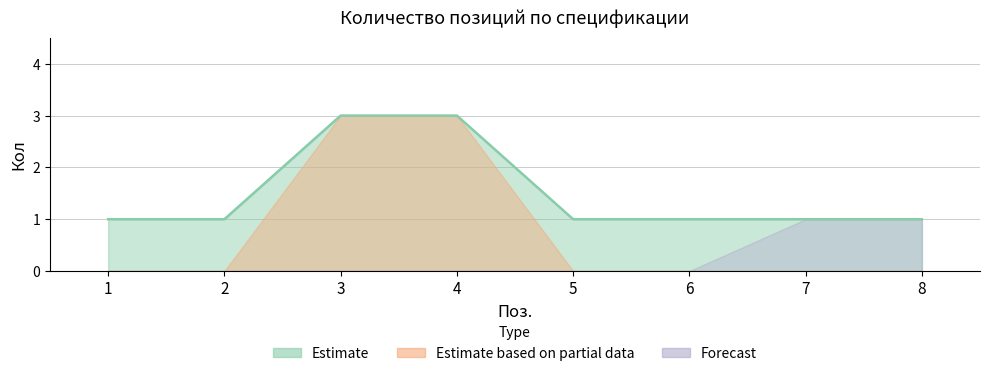

What is the difference between the maximum and second lowest values?

2